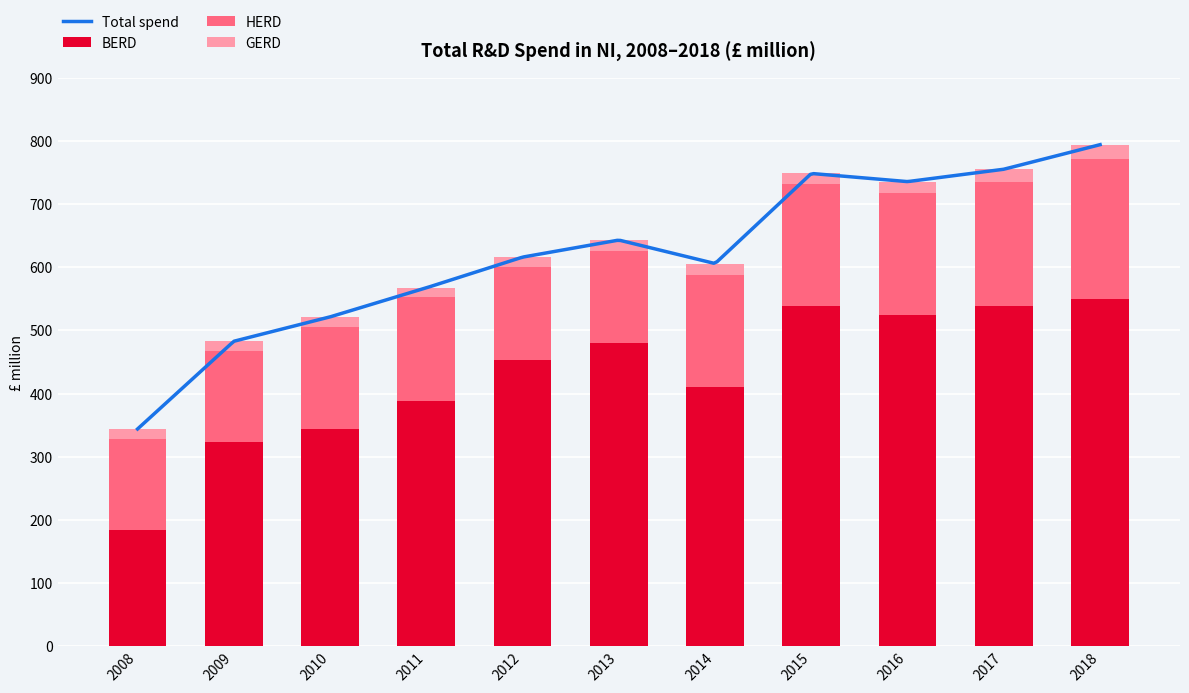

How many values in the BERD series are below 453?

5